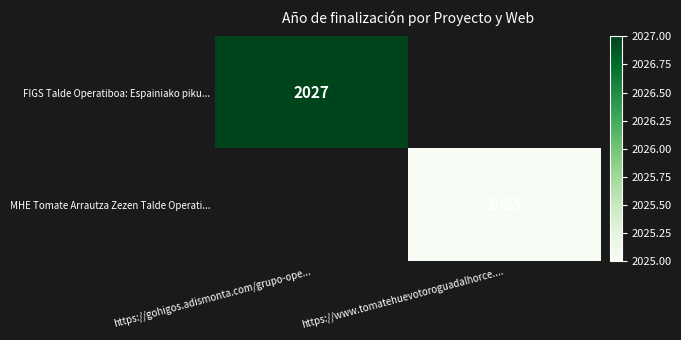

The FIGS Talde Operatiboa: Espainiako piku... series shows 3222 at https://gohigos.adismonta.com/grupo-ope.... True or false?

False